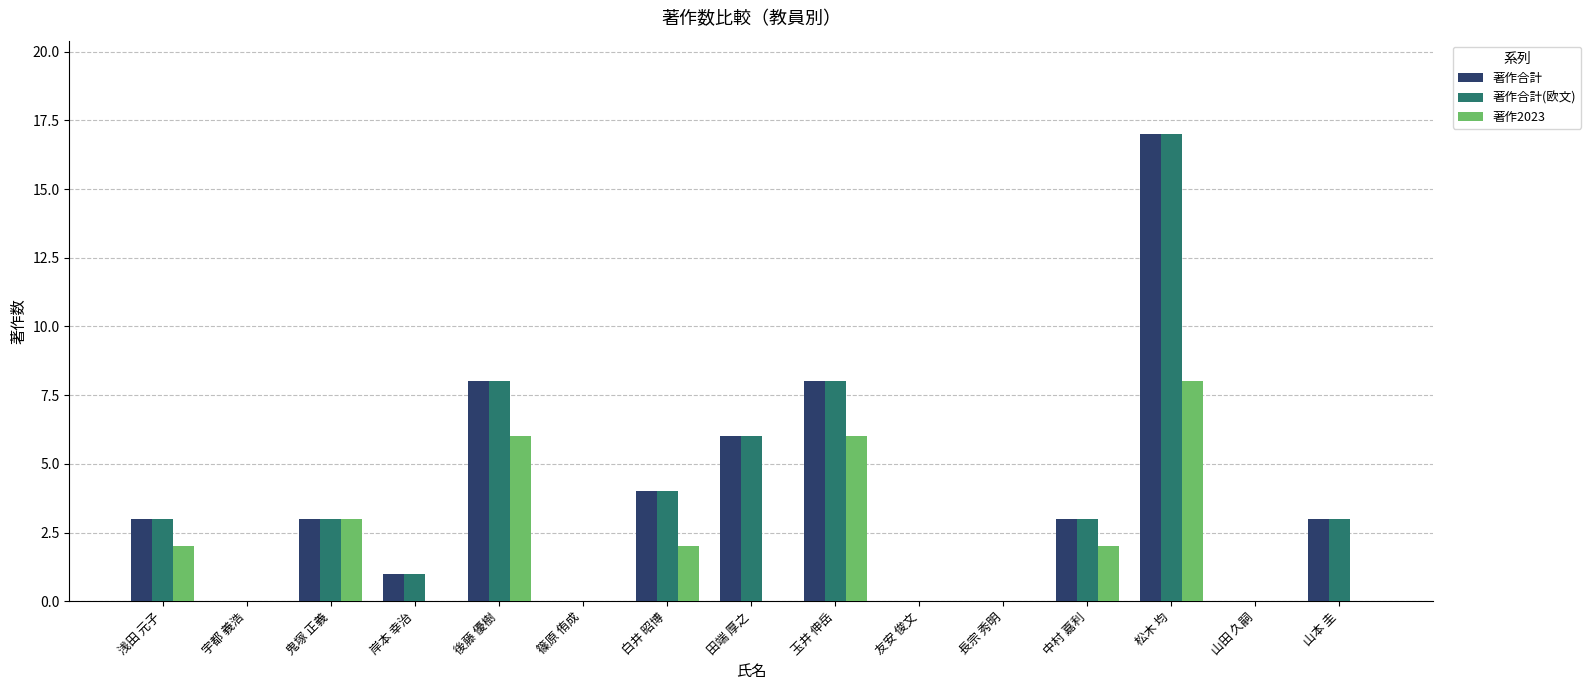

What is the total value across all series at 岸本 幸治?

2